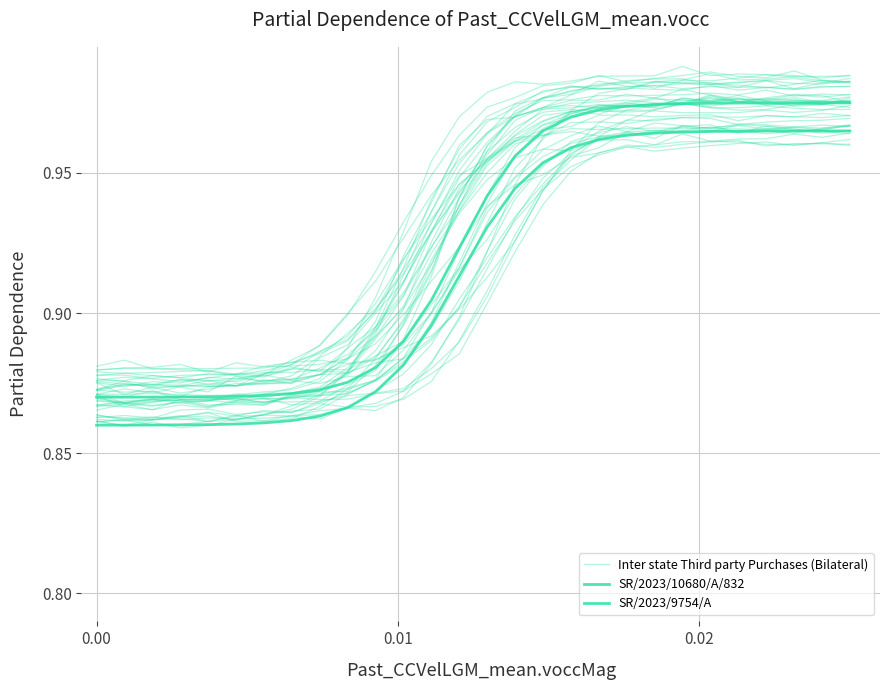

At how many categories does at least one series exceed 0?

28